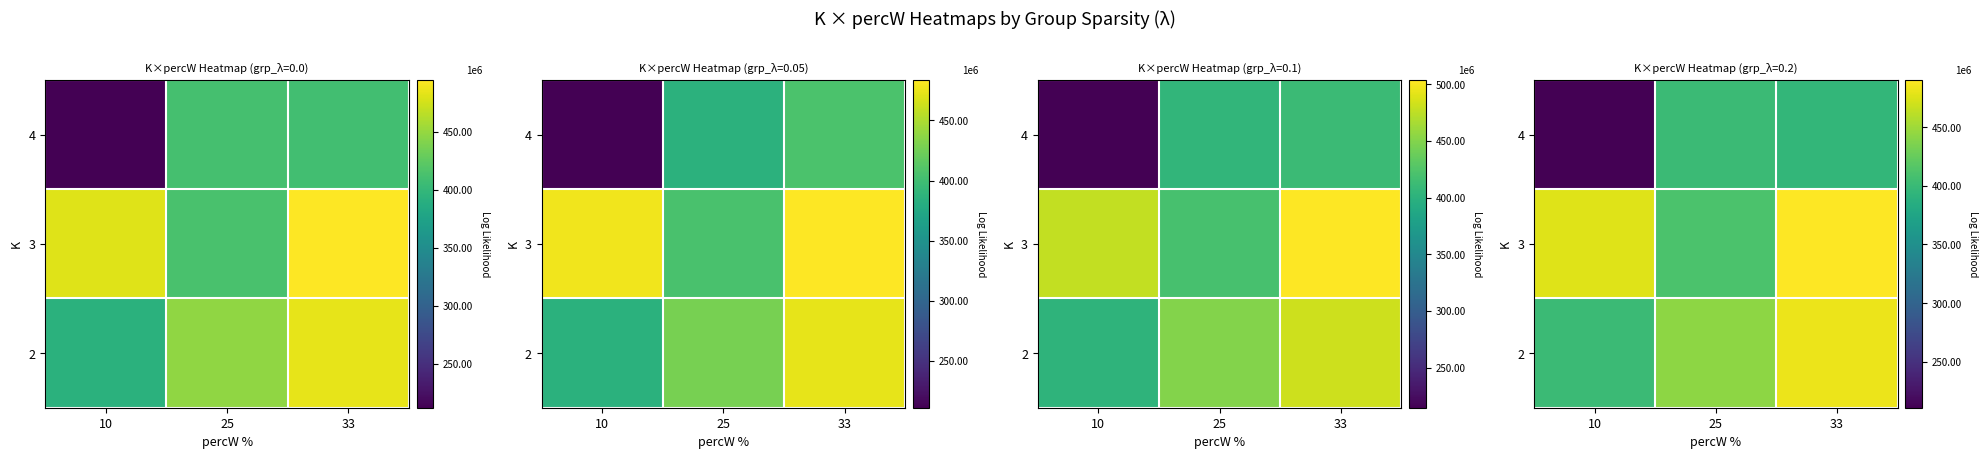

How many series are shown in this chart?

3